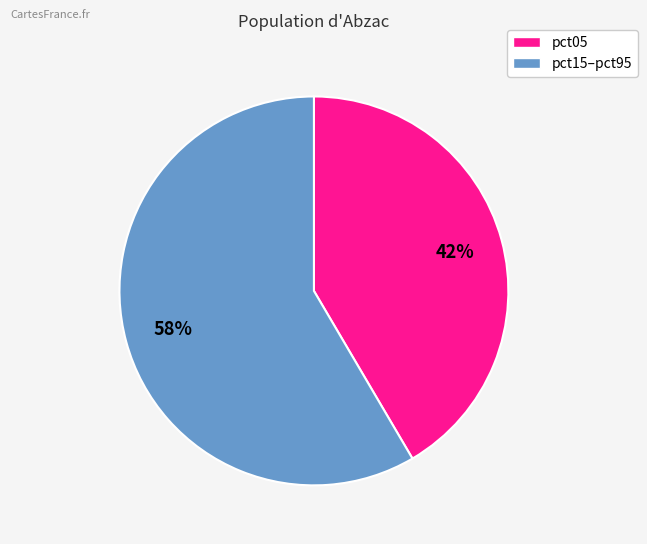

Is there any slice that represents more than half of the pie?

Yes